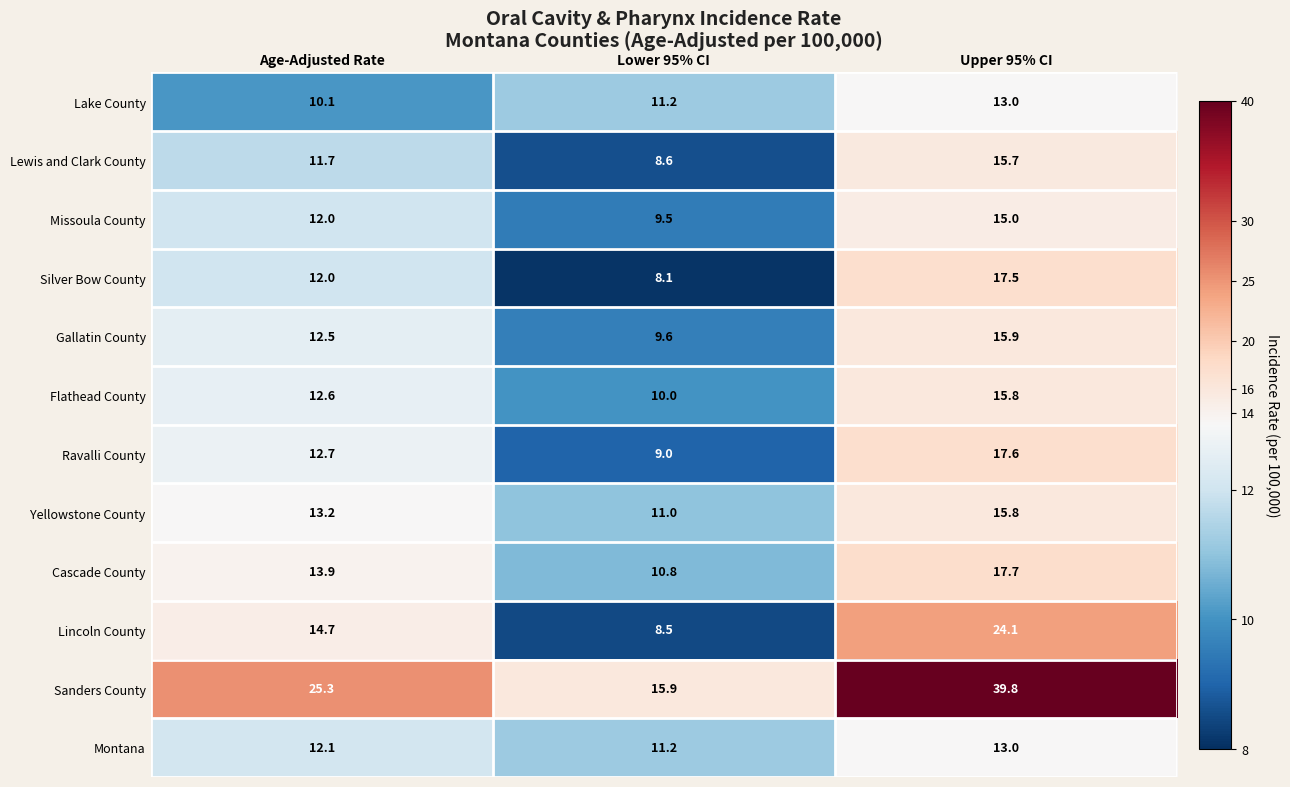

List the labels in order of Ravalli County value, largest first.

Upper 95% CI, Age-Adjusted Rate, Lower 95% CI